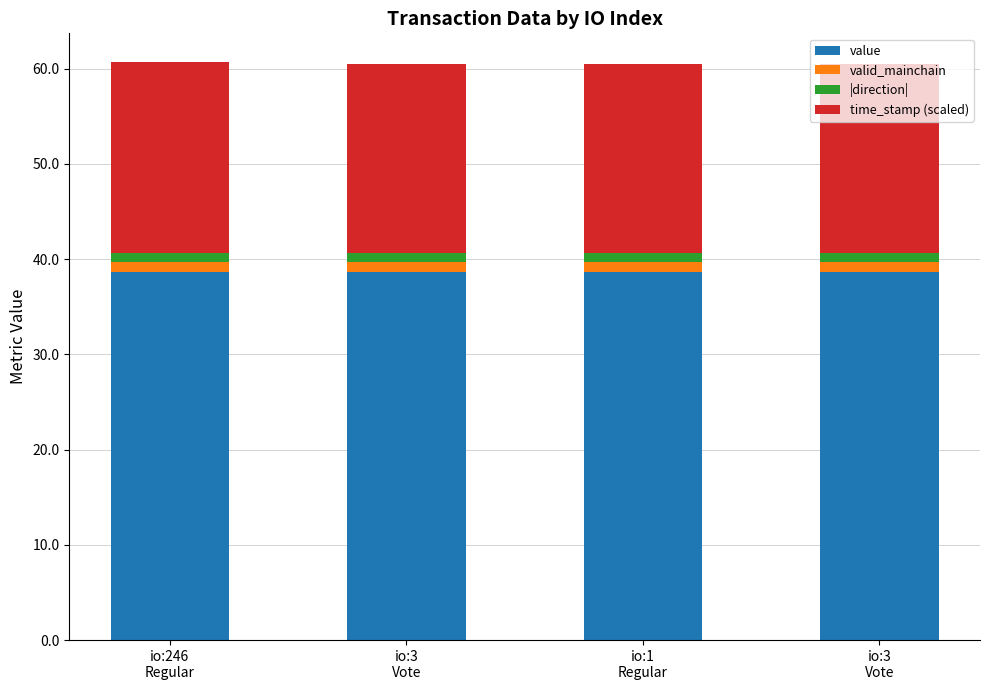

Count the time_stamp (scaled) values in the range 19 to 20.

4